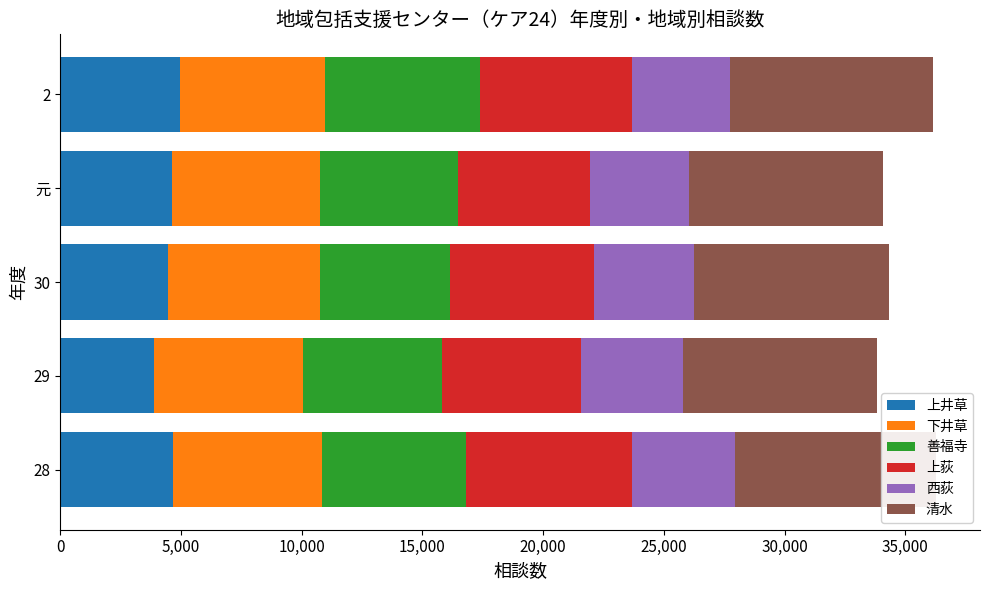

What is the total value across all series at 2?

36147